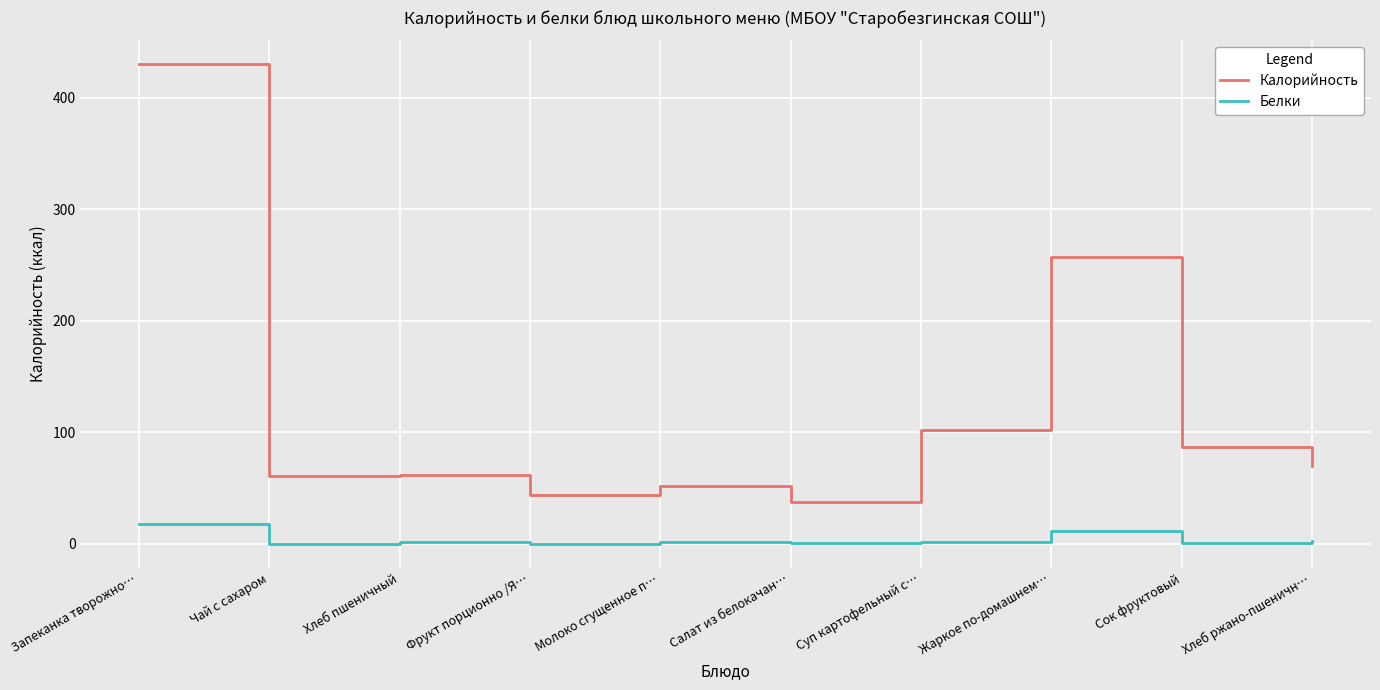

The value of Калорийность at Хлеб пшеничный is 82. True or false?

False